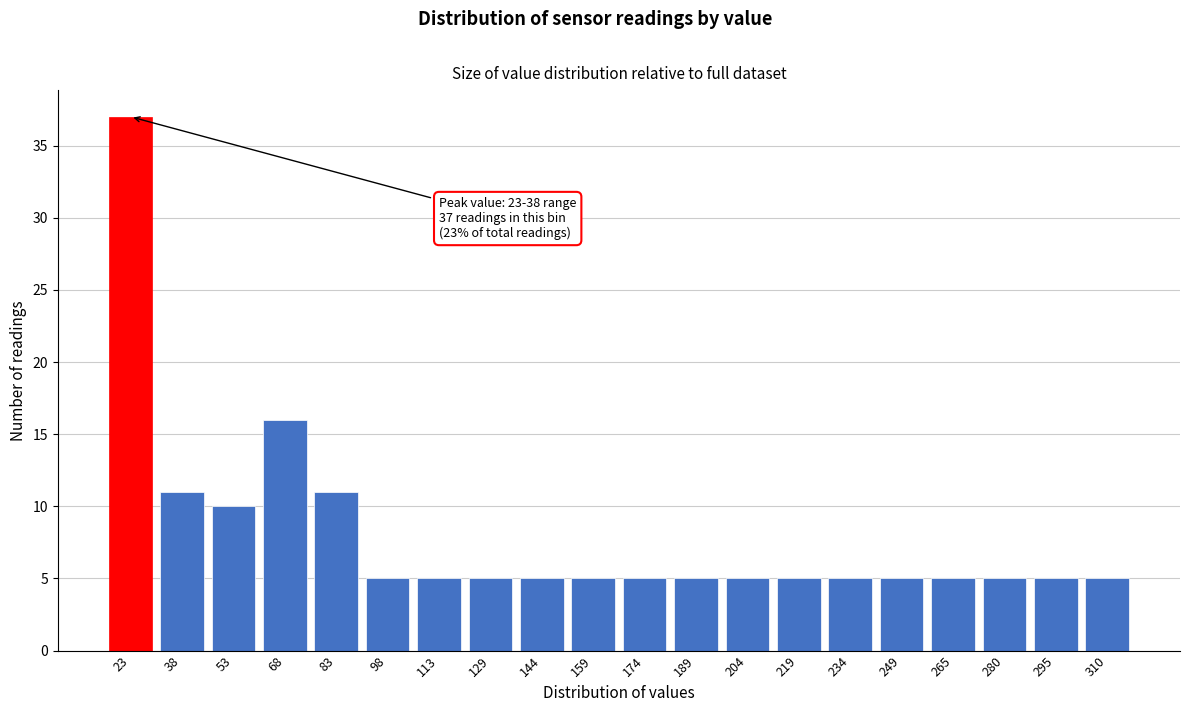

Reading right to left, transcribe all the data shown in this chart.

5	5	5	5	5	5	5	5	5	5	5	5	5	5	5	11	16	10	11	37